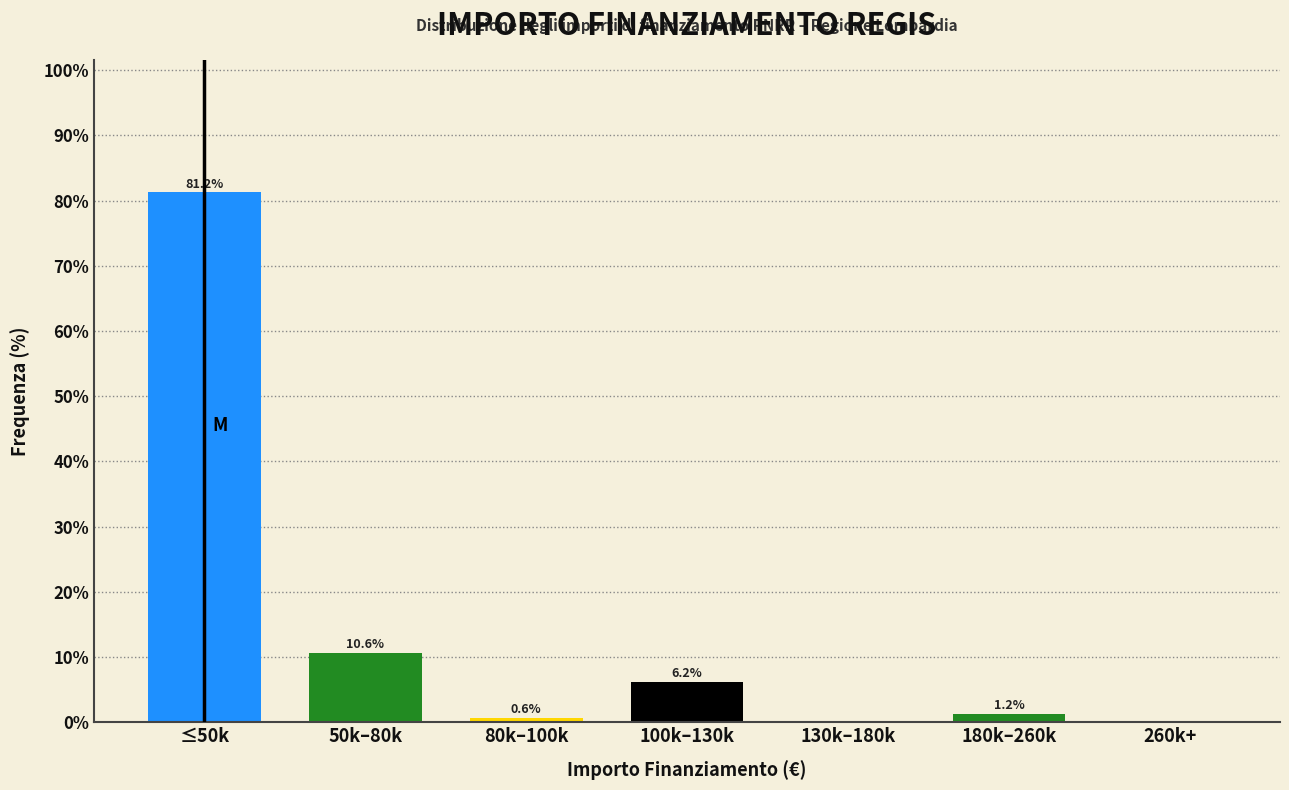

At which category does the chart reach its peak across all series?

≤50k